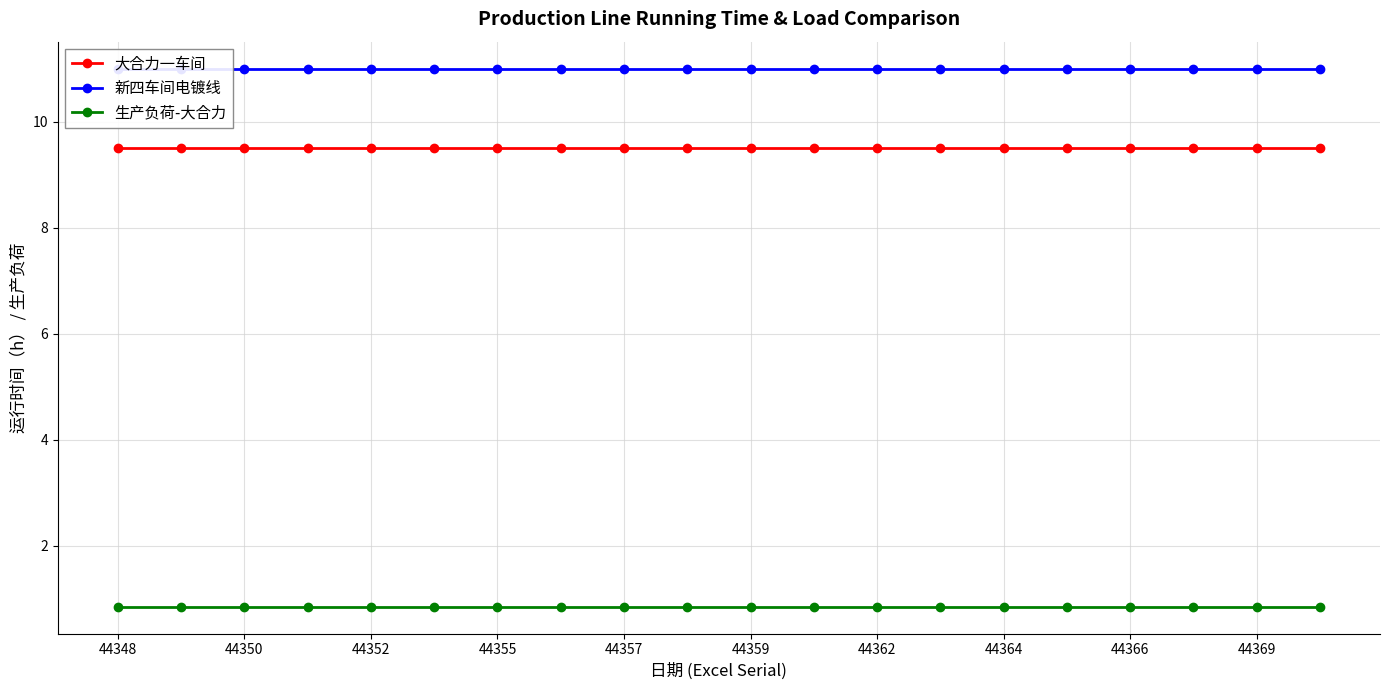

Rank the series by their maximum value, from highest to lowest.

新四车间电镀线, 大合力一车间, 生产负荷-大合力